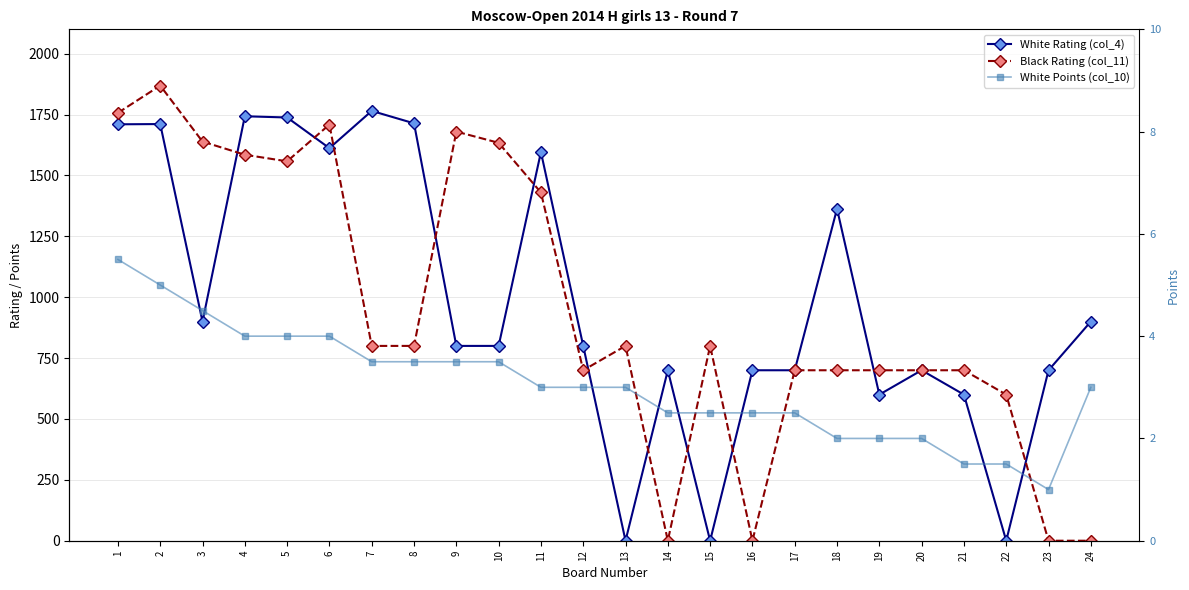

At 20, list the series in order from largest to smallest.

White Rating (col_4), Black Rating (col_11), White Points (col_10)